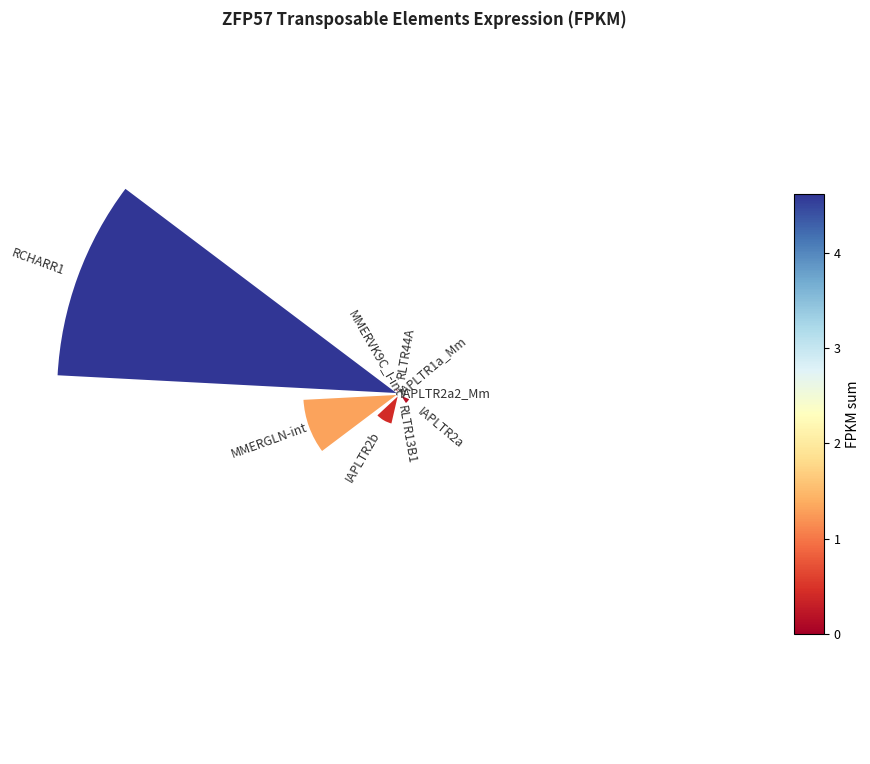

True or false: 1.0 accounts for 19% of the total.

True